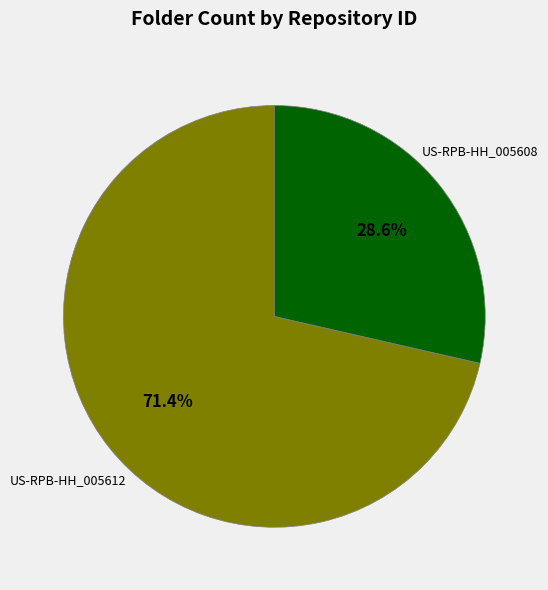

Count the number of slices in the pie.

2